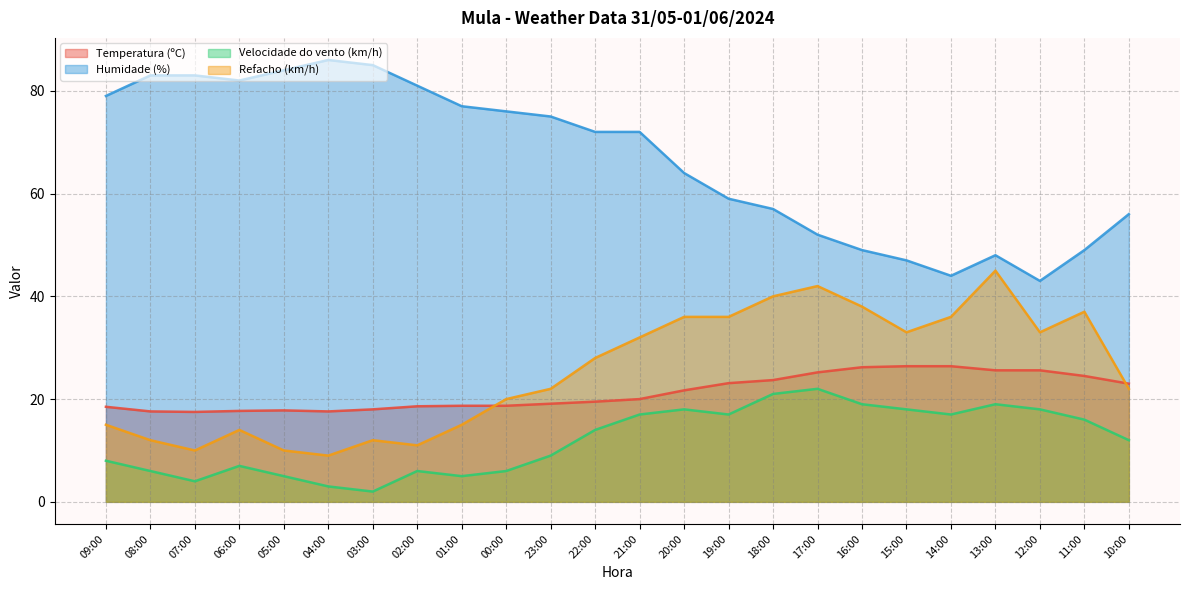

True or false: Velocidade do vento (km/h) has a value of 17.0 at 21:00.

True